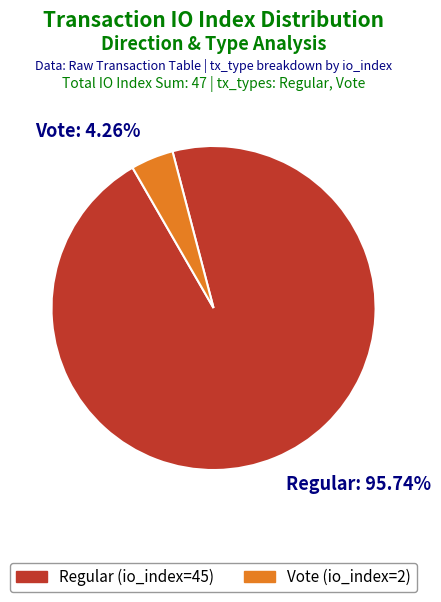

Rank the categories by value from lowest to highest.

Vote, Regular